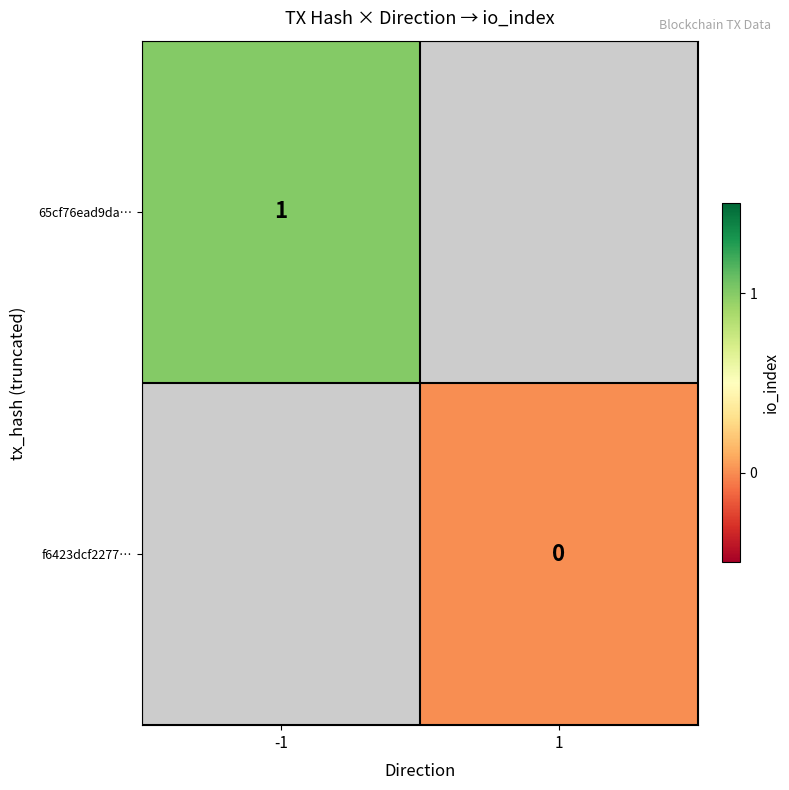

The value of 65cf76ead9da… at -1 is 1. True or false?

True